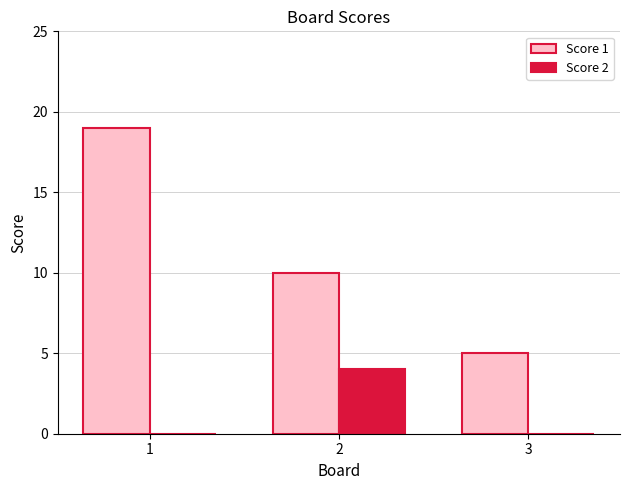

At which category is the sum across all series the highest?

1